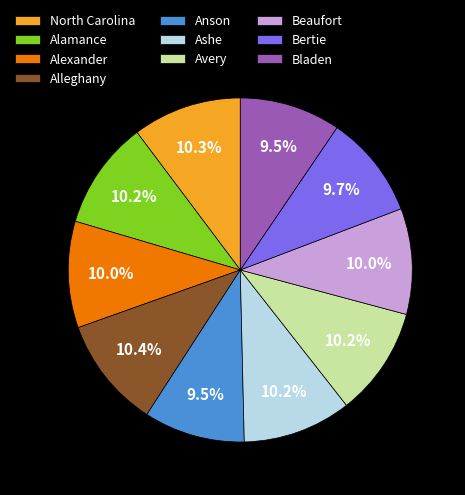

Approximately how many times larger is the value at Alleghany compared to Bladen?

1.1